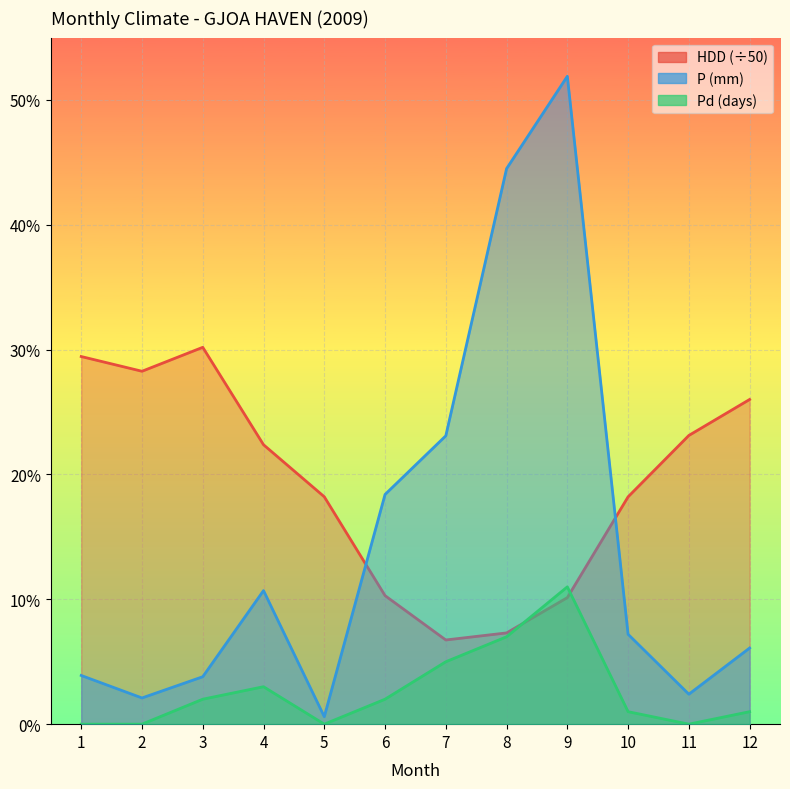

True or false: HDD and Pd cross at least once.

True